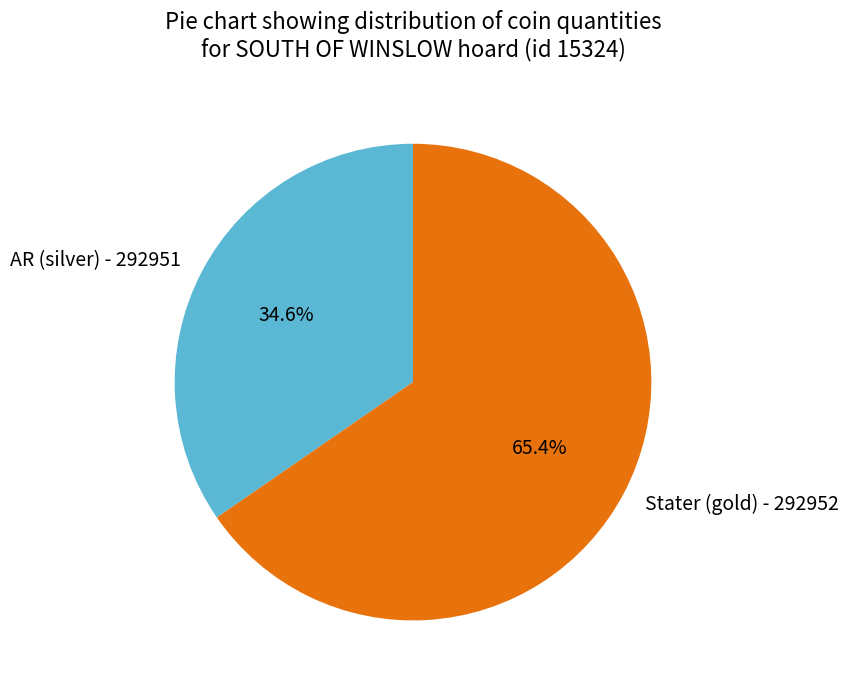

To the nearest percent, what portion does Stater (gold) - 292952 represent?

65%